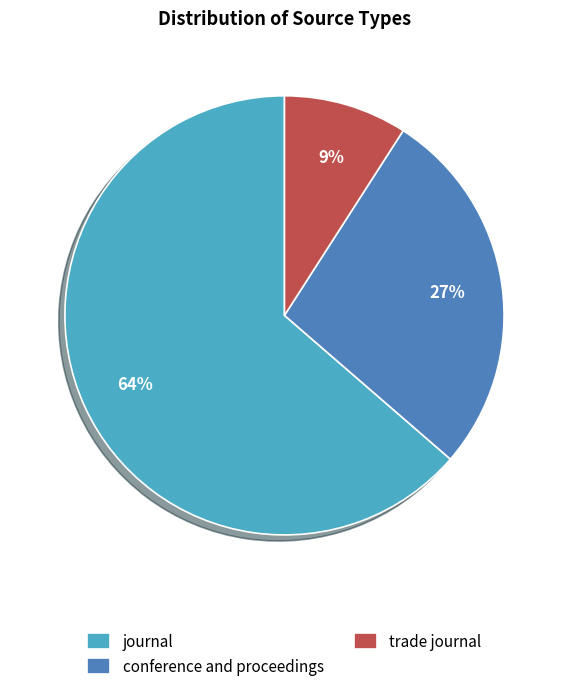

Combined, do trade journal and conference and proceedings account for over 50%?

No